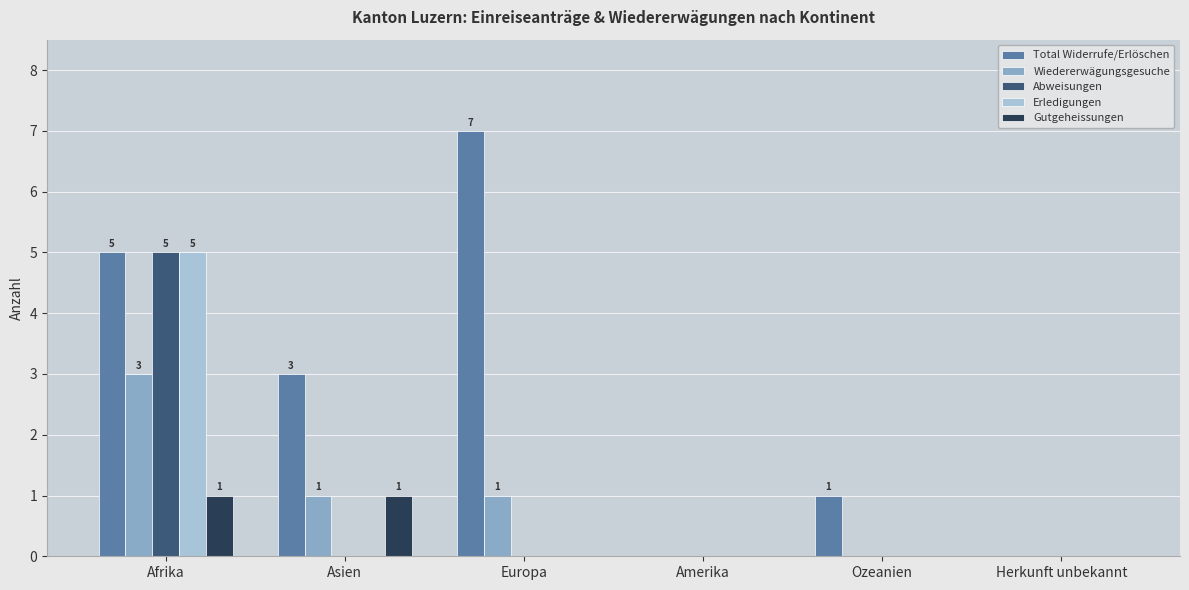

How many groups of bars are there?

6